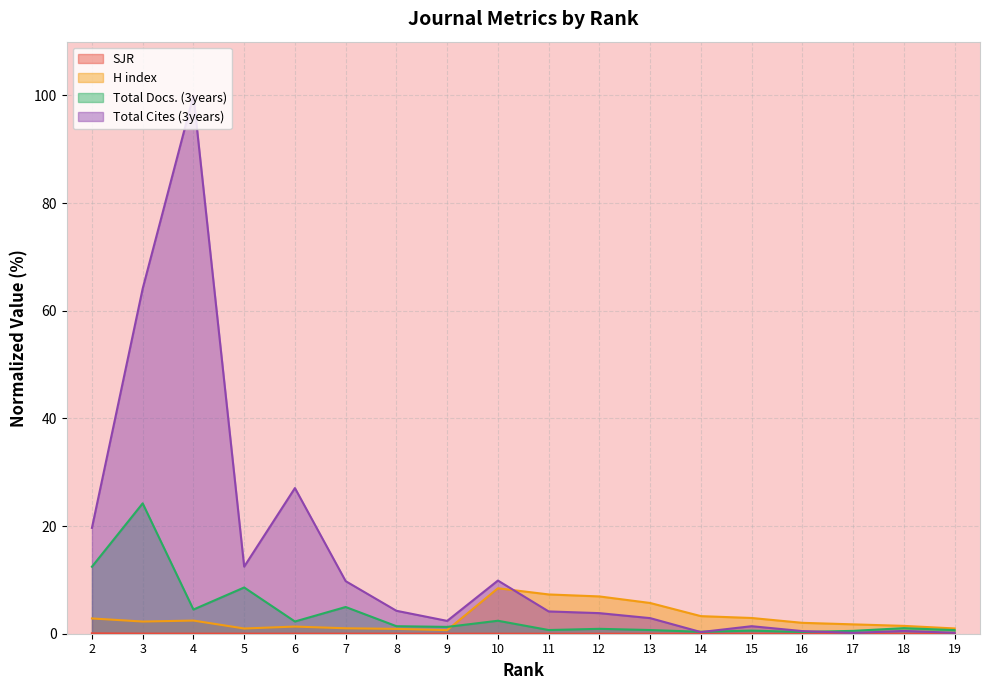

Between 17 and 14, which series saw the biggest shift?

H index